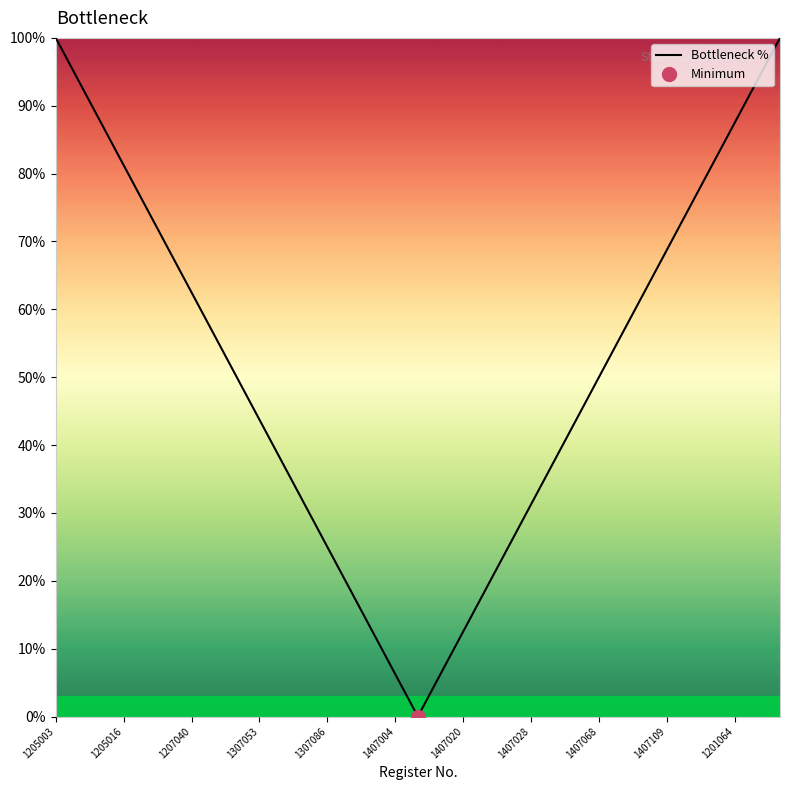

Reading right to left, what are all the values shown in this chart?

100.0	93.8	87.5	81.2	75.0	68.8	62.5	56.2	50.0	43.8	37.5	31.2	25.0	18.8	12.5	6.2	0.0	6.2	12.5	18.8	25.0	31.2	37.5	43.8	50.0	56.2	62.5	68.8	75.0	81.2	87.5	93.8	100.0